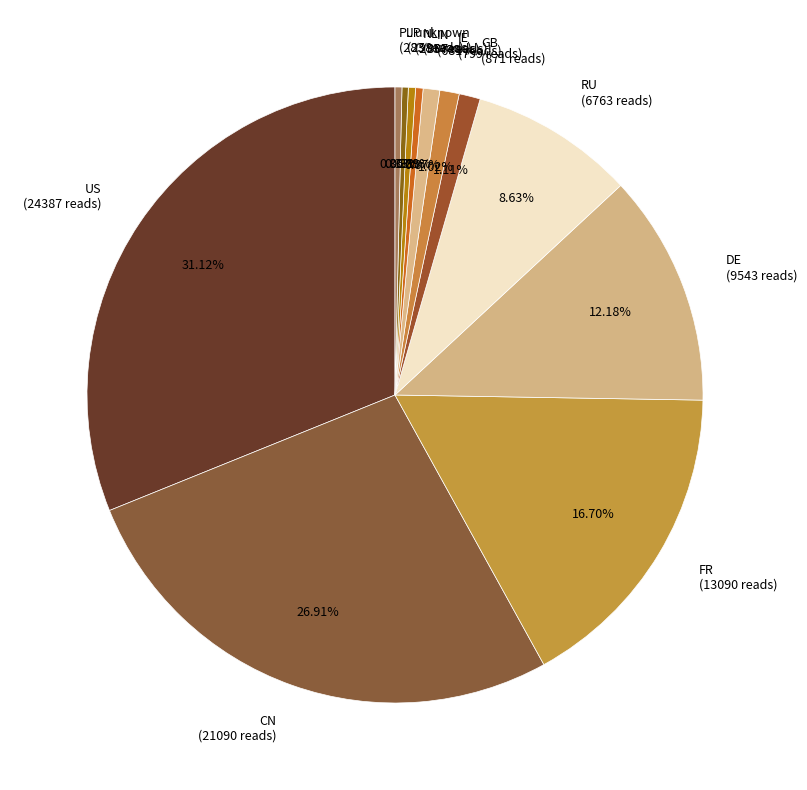

What is the ratio of the value at US to the value at RU?

3.6